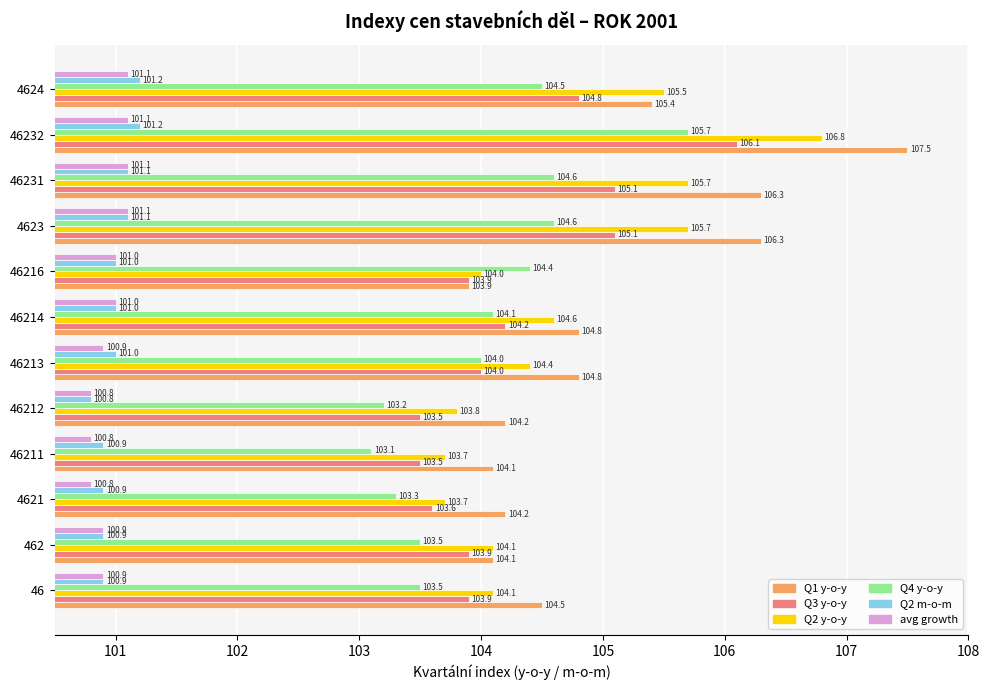

At how many categories does at least one series exceed 104?

12